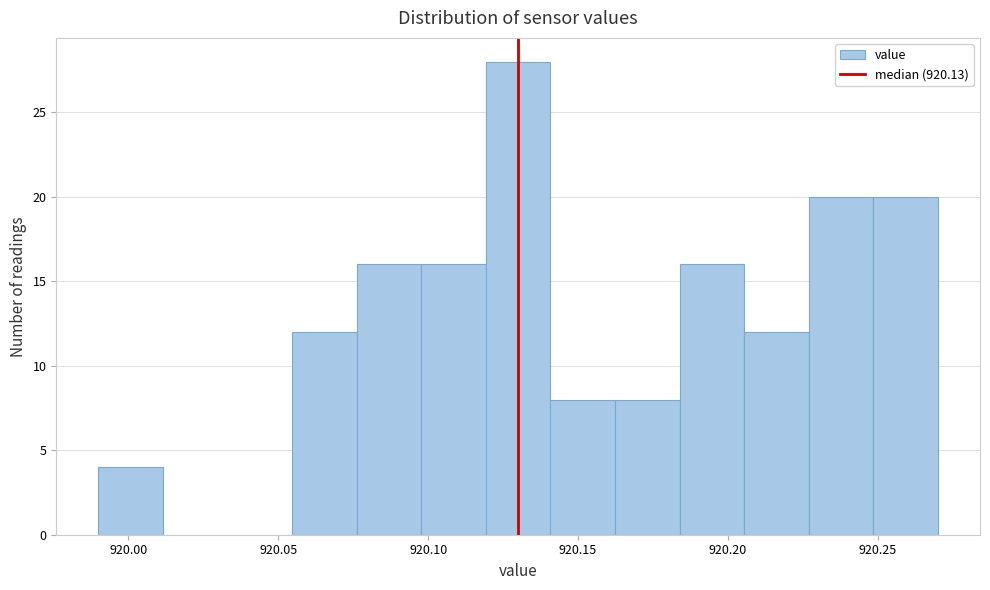

Over which range of the x-axis is the bar tallest?

920.120 to 920.140